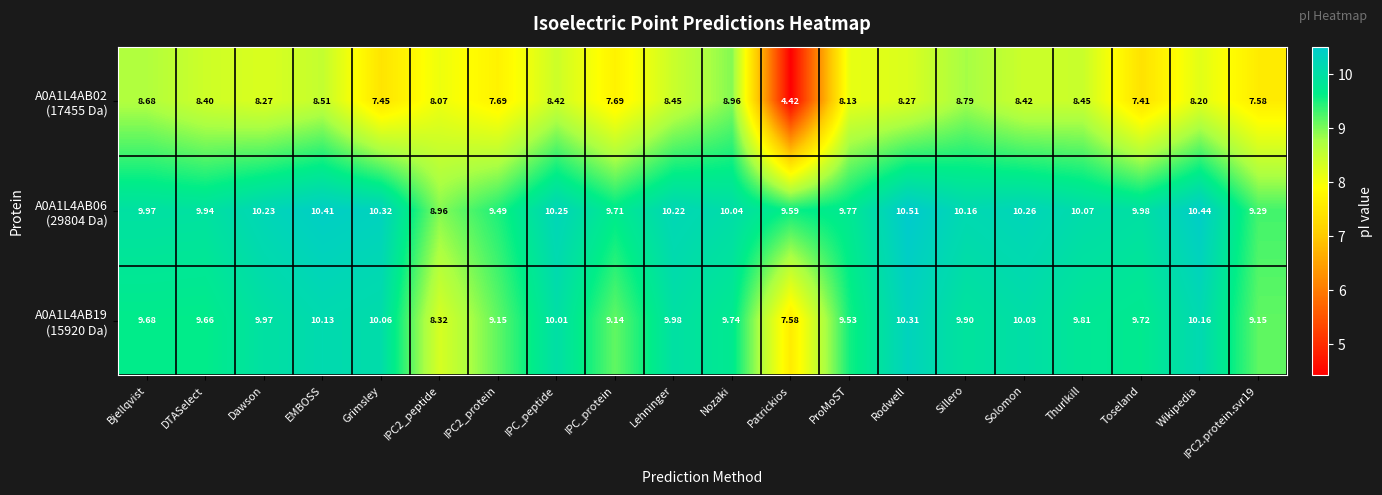

At which category does the chart reach its minimum across all series?

Patrickios